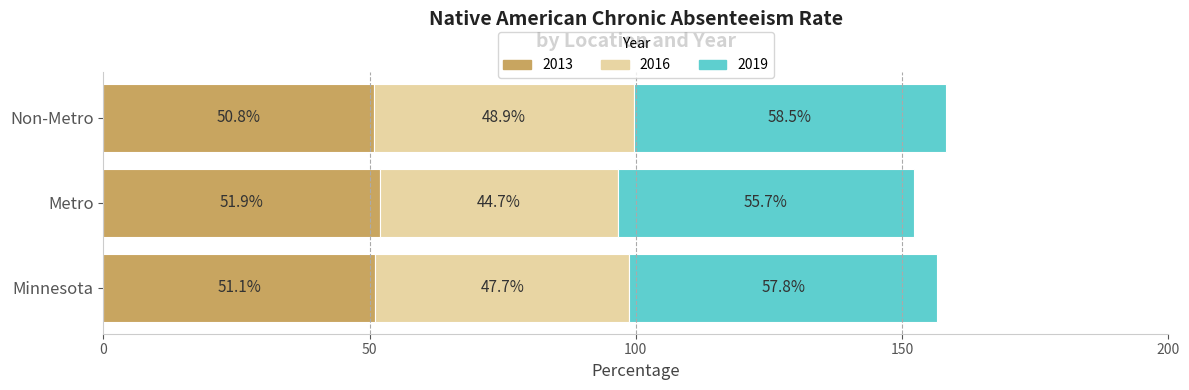

True or false: 2013 has a value of 77.9 at Minnesota.

False